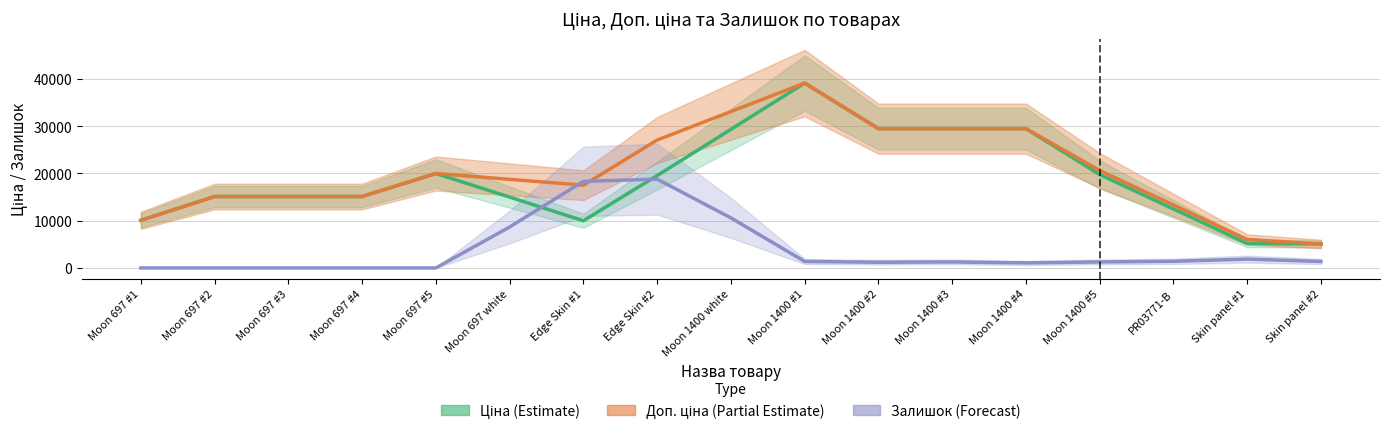

At which label is Залишок (Forecast) closest to 9400?

Moon 697 white